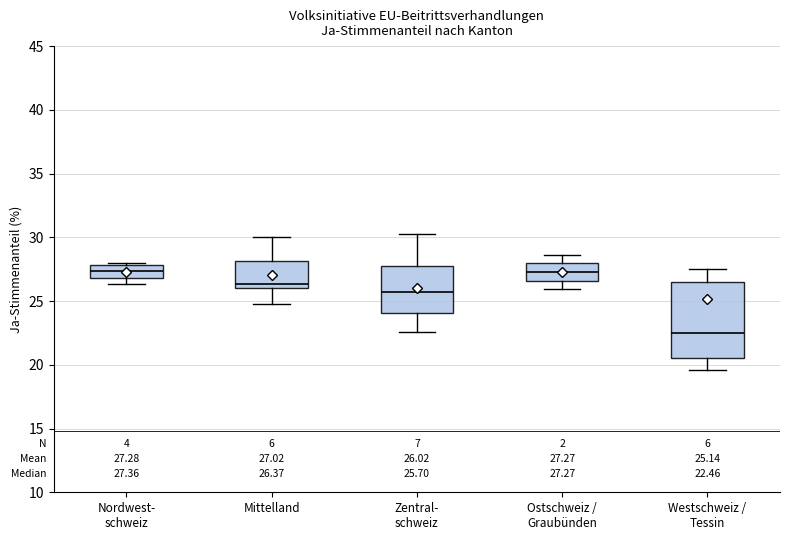

Which box is the tallest, from its lower edge to its upper edge?

Westschweiz / Tessin